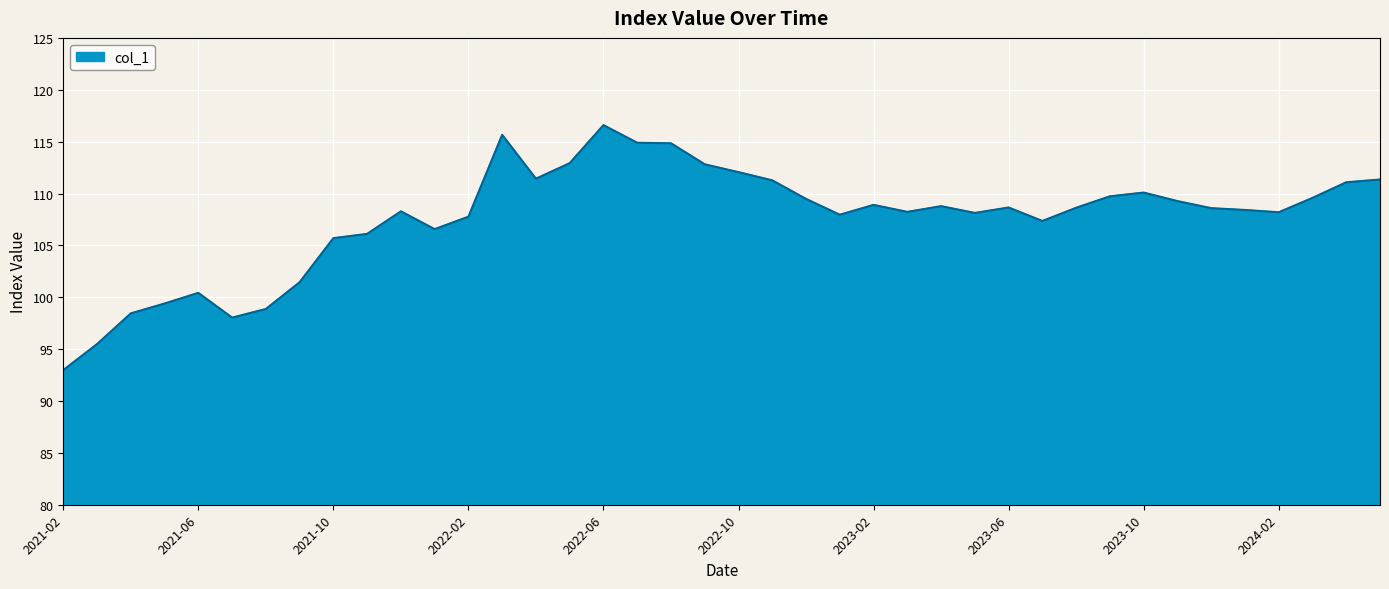

What is the smallest value displayed?

93.0